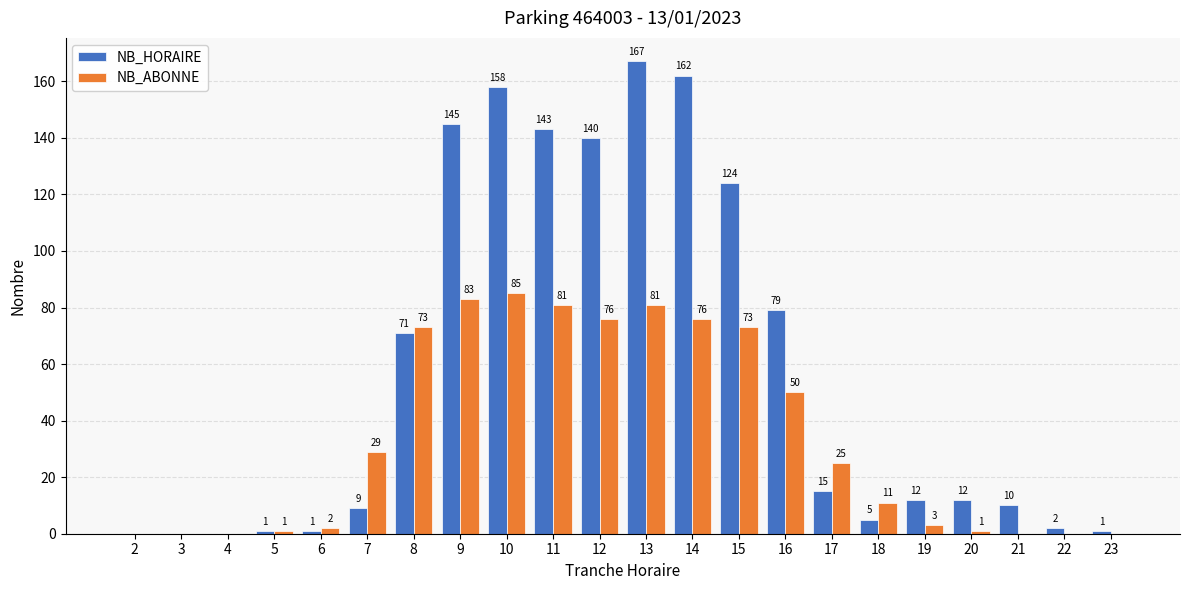

Which category has the highest value in the NB_ABONNE series?

10